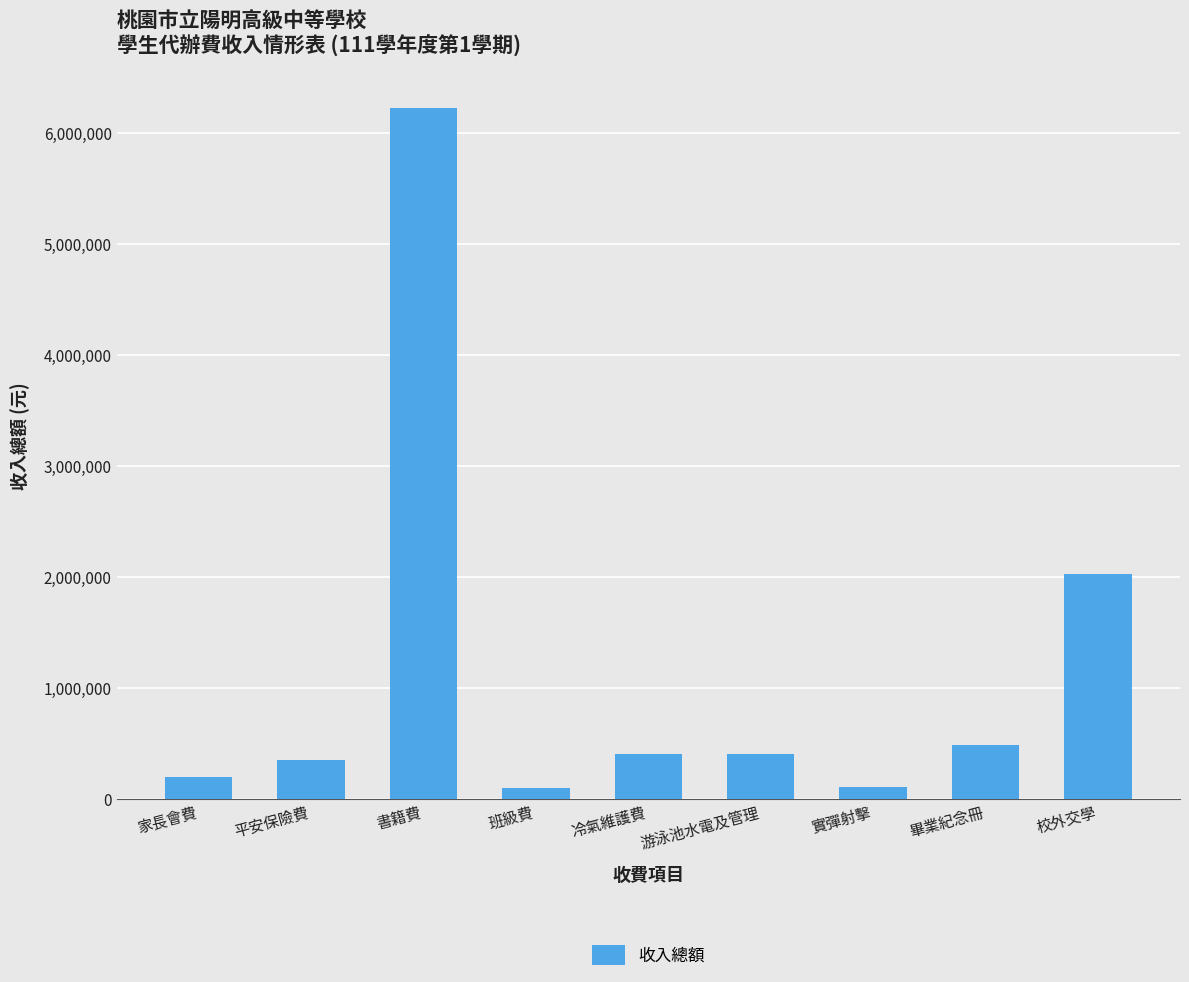

At which category does the chart reach its peak across all series?

書籍費